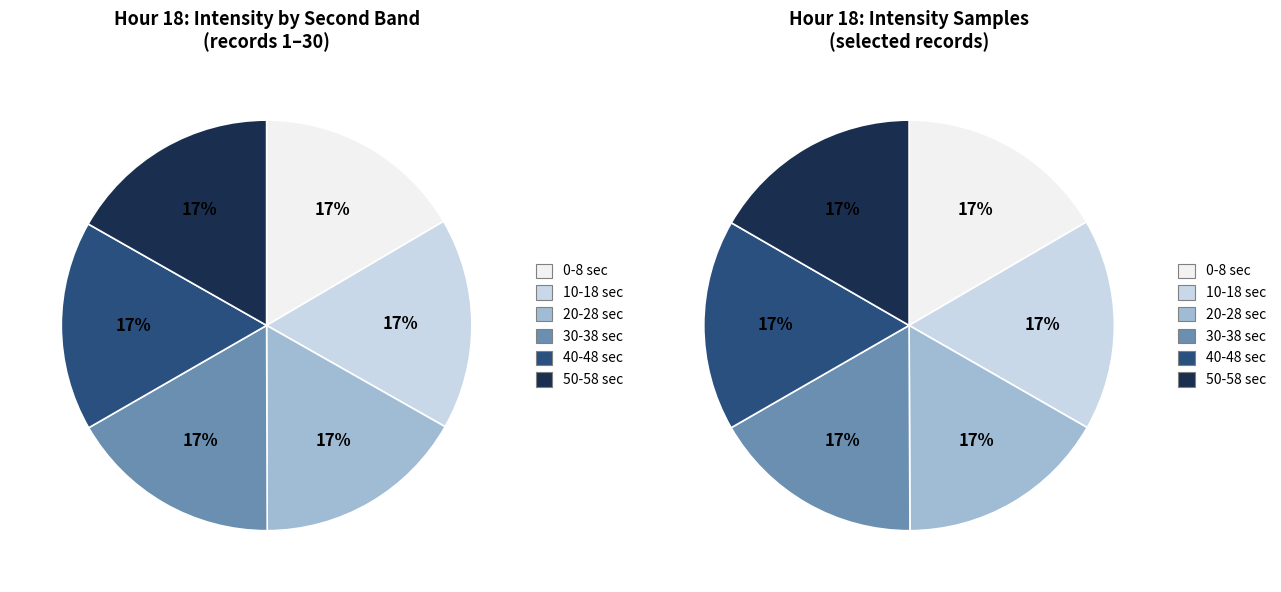

Combined, do 15 and 12 account for over 50%?

No